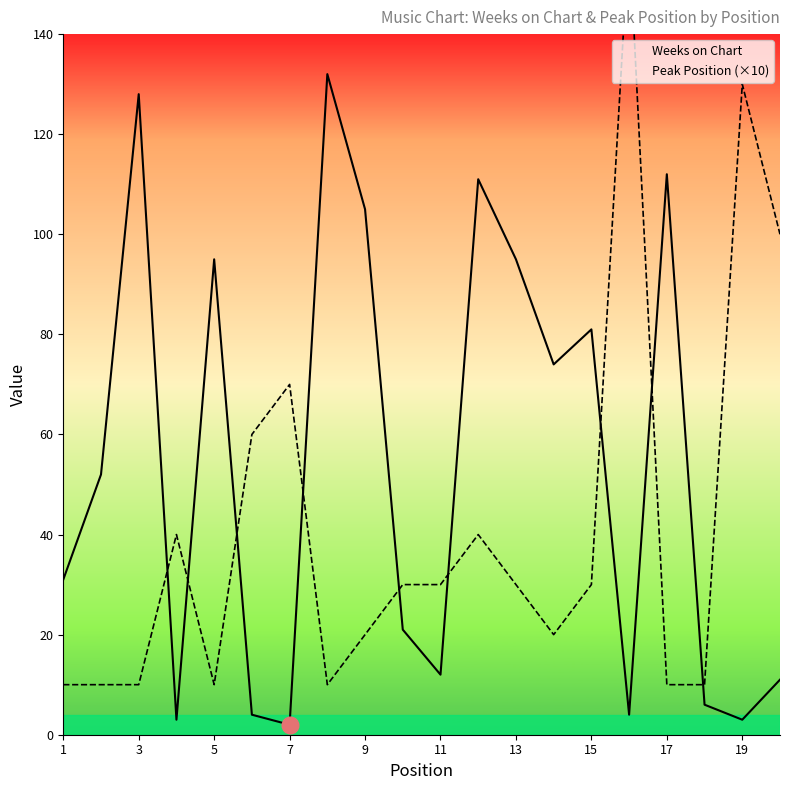

What is the sum of all Peak Position (×10) values?

830